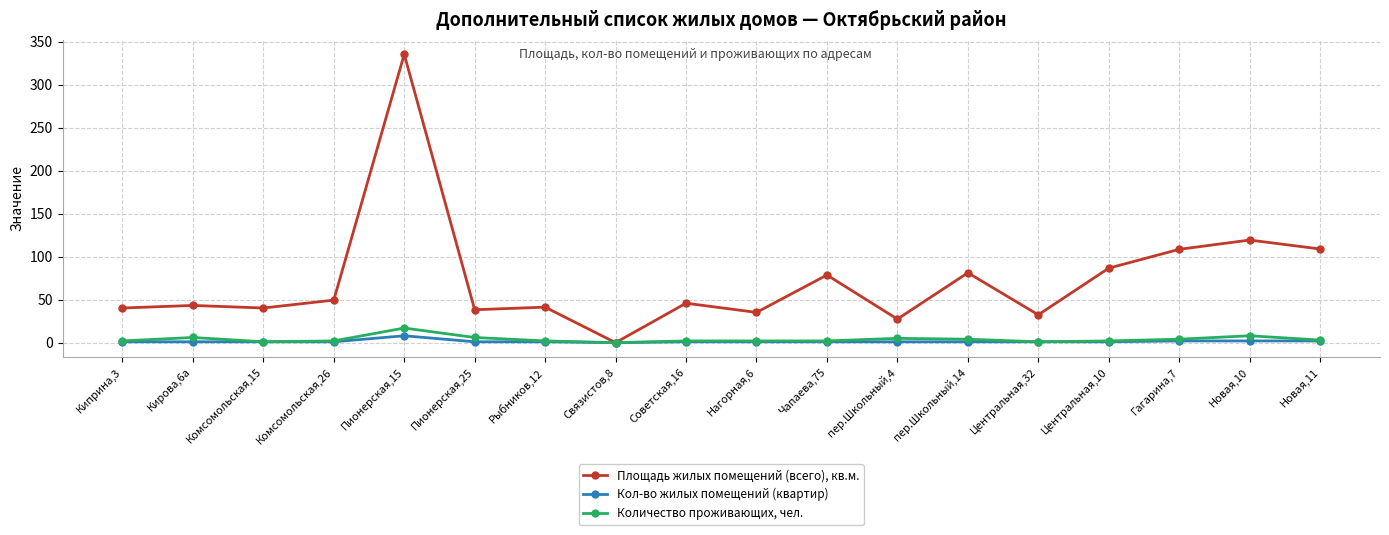

What is the sum of the Количество проживающих, чел. values at Рыбников,12 and Новая,10?

10.0